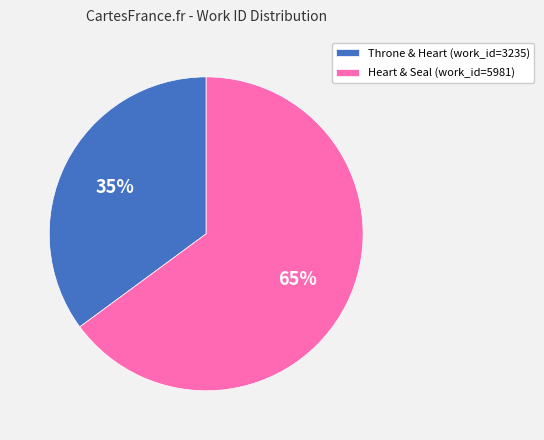

Is the sum of Throne & Heart (work_id=3235) and Heart & Seal (work_id=5981) greater than half?

Yes